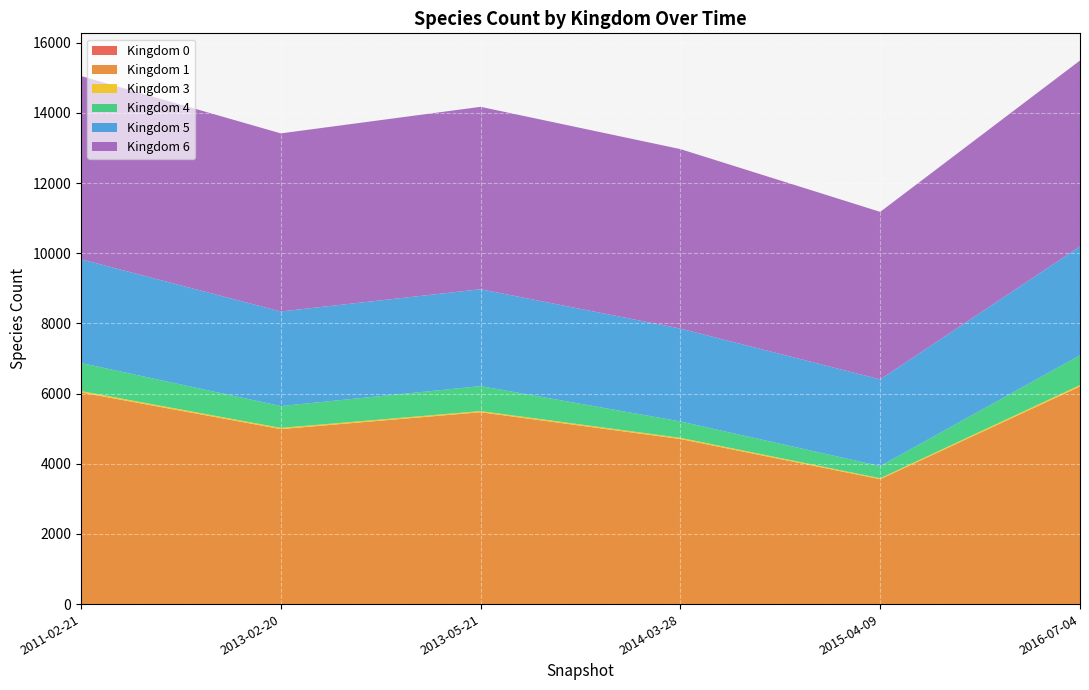

Reading left to right, list all the values displayed in this chart.

0: 2011-02-21=2	2013-02-20=2	2013-05-21=2	2014-03-28=2	2015-04-09=2	2016-07-04=3
1: 2011-02-21=6031	2013-02-20=4986	2013-05-21=5466	2014-03-28=4703	2015-04-09=3558	2016-07-04=6200
3: 2011-02-21=38	2013-02-20=34	2013-05-21=33	2014-03-28=34	2015-04-09=27	2016-07-04=40
4: 2011-02-21=801	2013-02-20=623	2013-05-21=712	2014-03-28=467	2015-04-09=346	2016-07-04=850
5: 2011-02-21=2955	2013-02-20=2695	2013-05-21=2761	2014-03-28=2647	2015-04-09=2471	2016-07-04=3100
6: 2011-02-21=5224	2013-02-20=5076	2013-05-21=5199	2014-03-28=5115	2015-04-09=4775	2016-07-04=5300